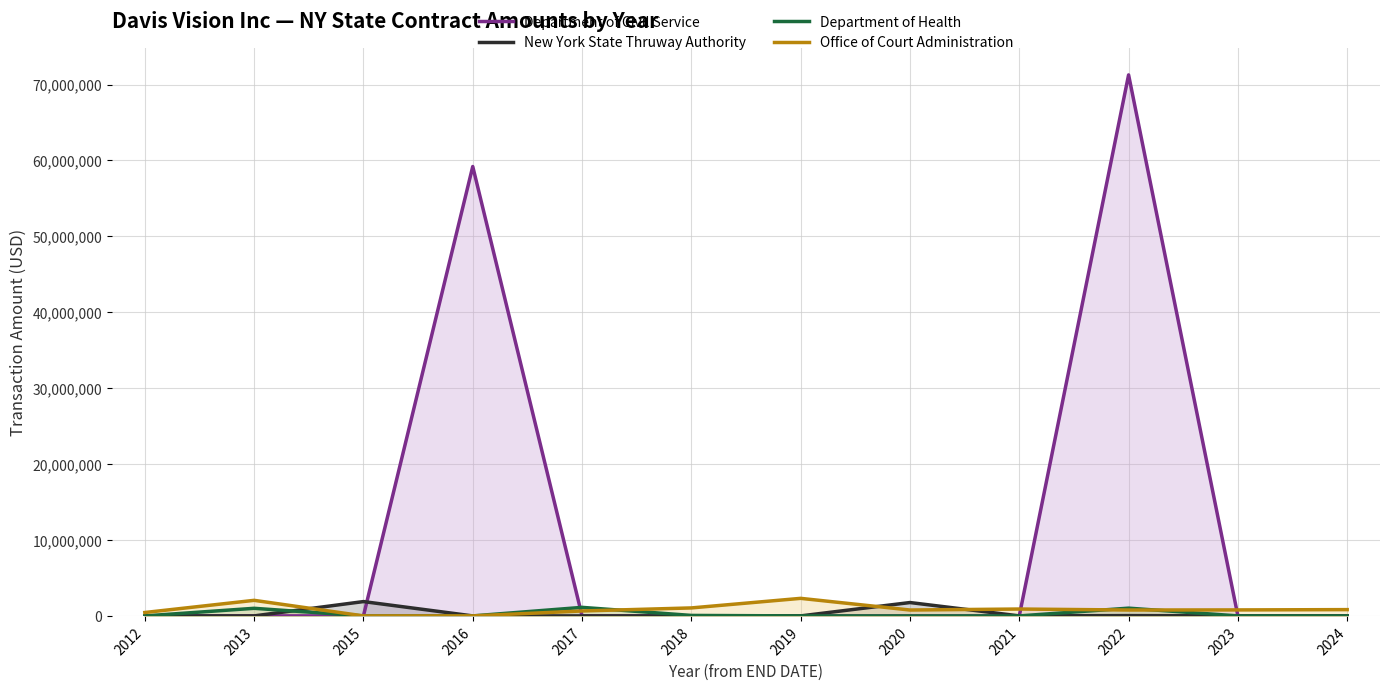

What is the difference between the maximum and minimum values in the New York State Thruway Authority series?

1886364.5